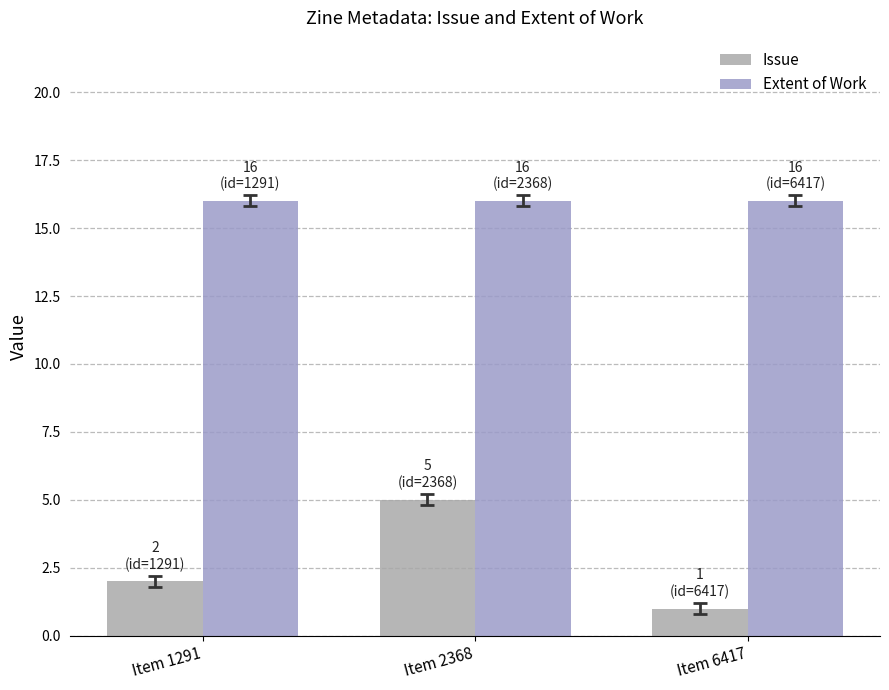

What is the approximate value of Issue at Item 2368?

5